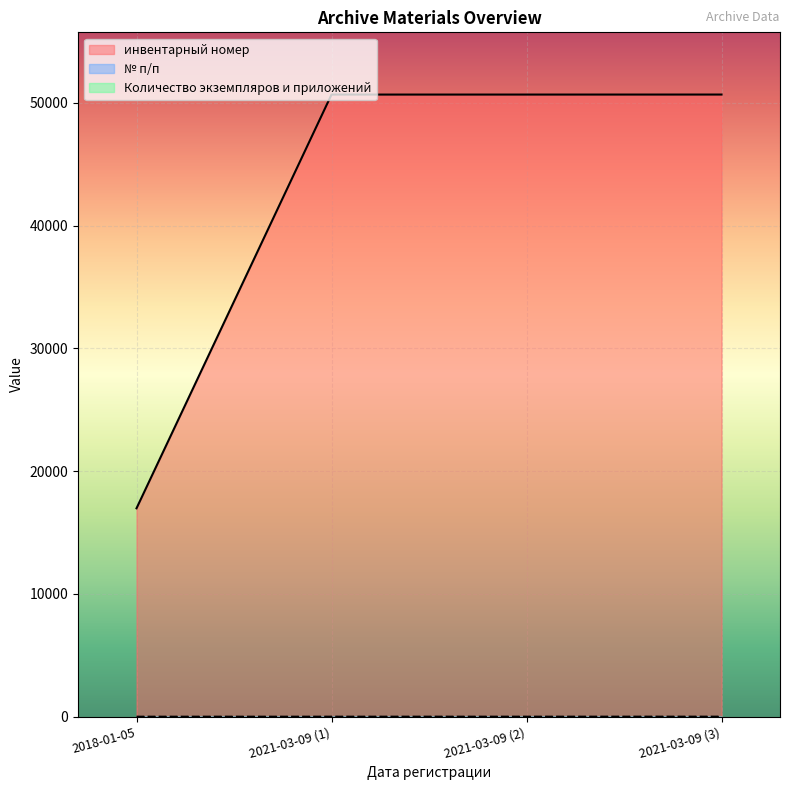

True or false: инвентарный номер has more than 0 points higher than both neighbors.

False